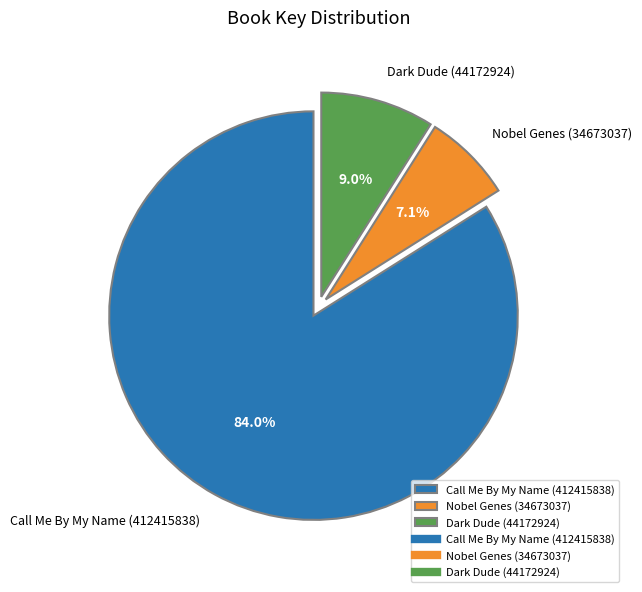

What is the smallest slice in the pie chart?

Nobel Genes (34673037)